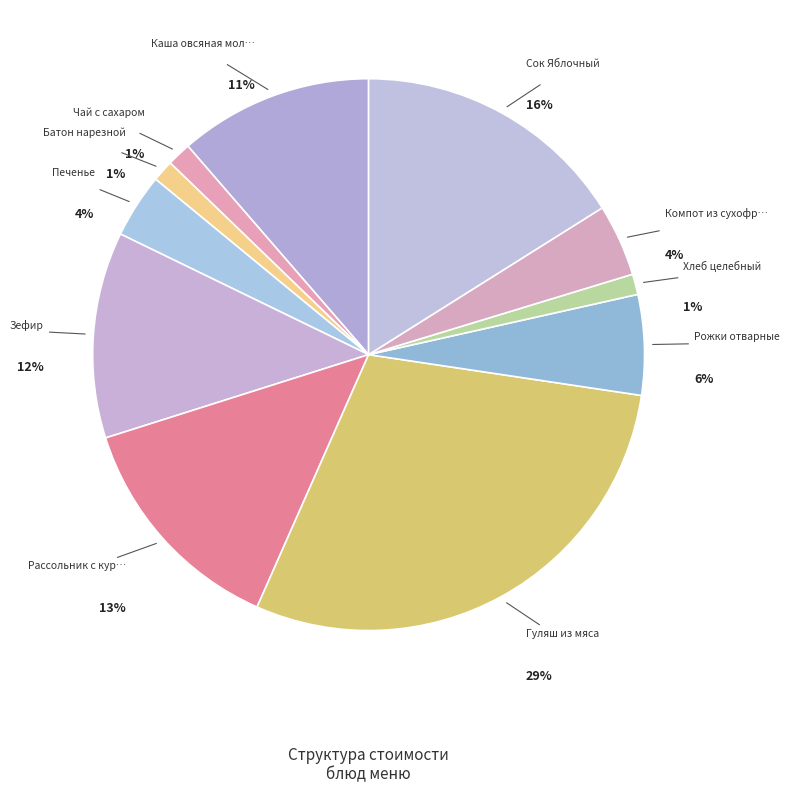

What is the smallest slice in the pie chart?

Хлеб целебный